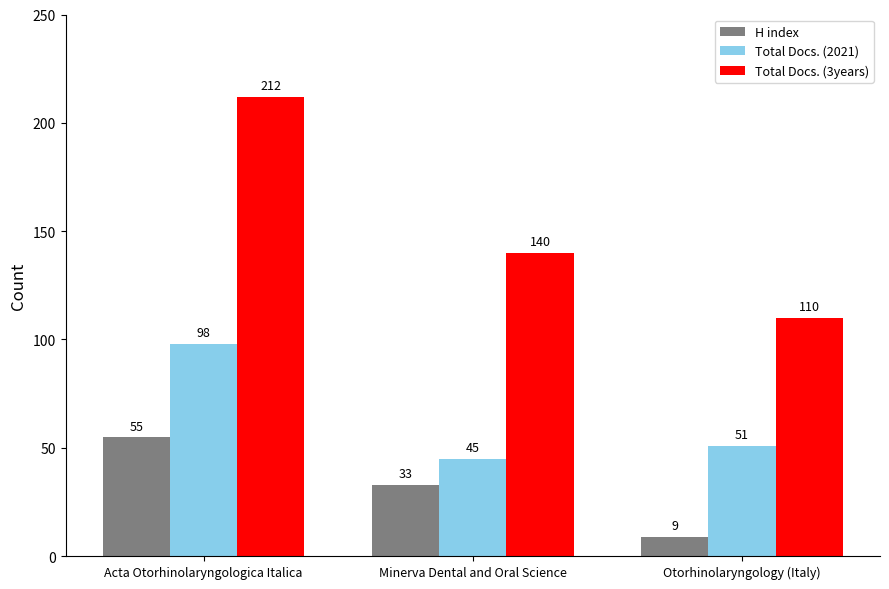

How many values in the Total Docs. (2021) series are below 51?

1